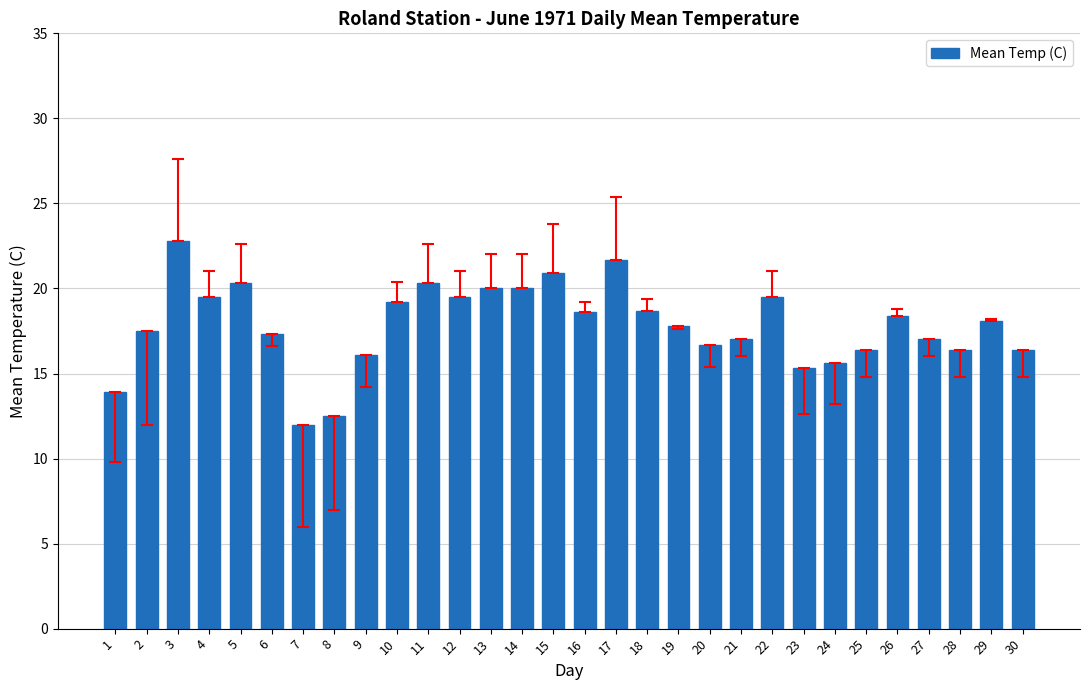

What is the difference between the second highest and minimum values?

9.7